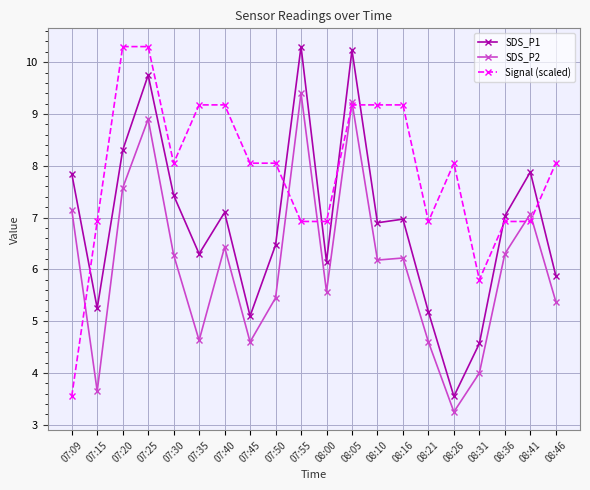

What is the greatest value displayed?

10.3